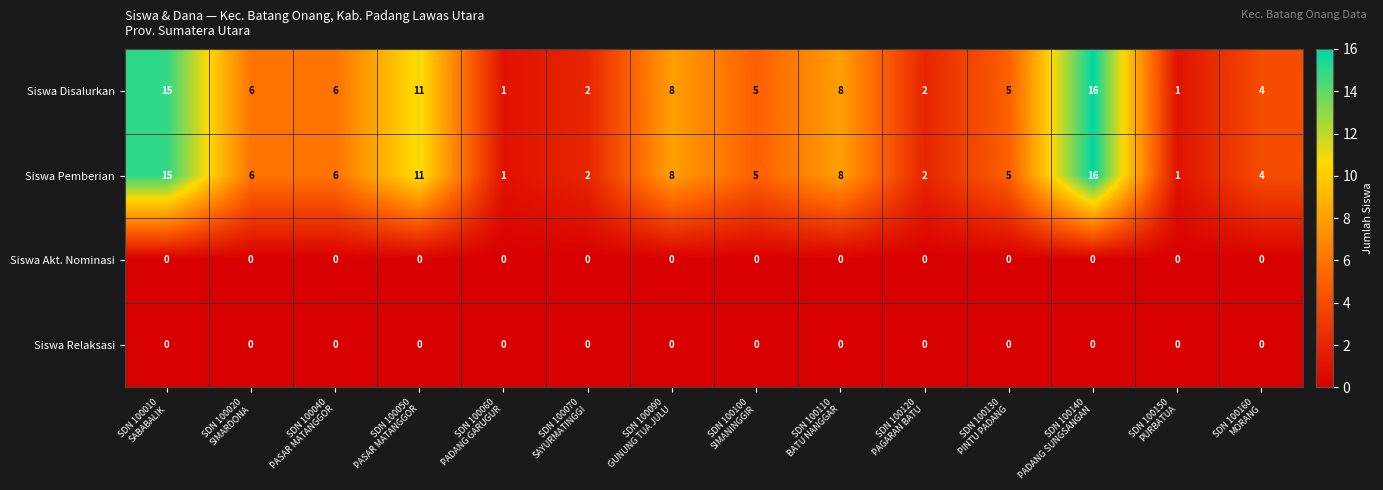

What is the difference between the second highest and minimum values in the Siswa Disalurkan series?

14